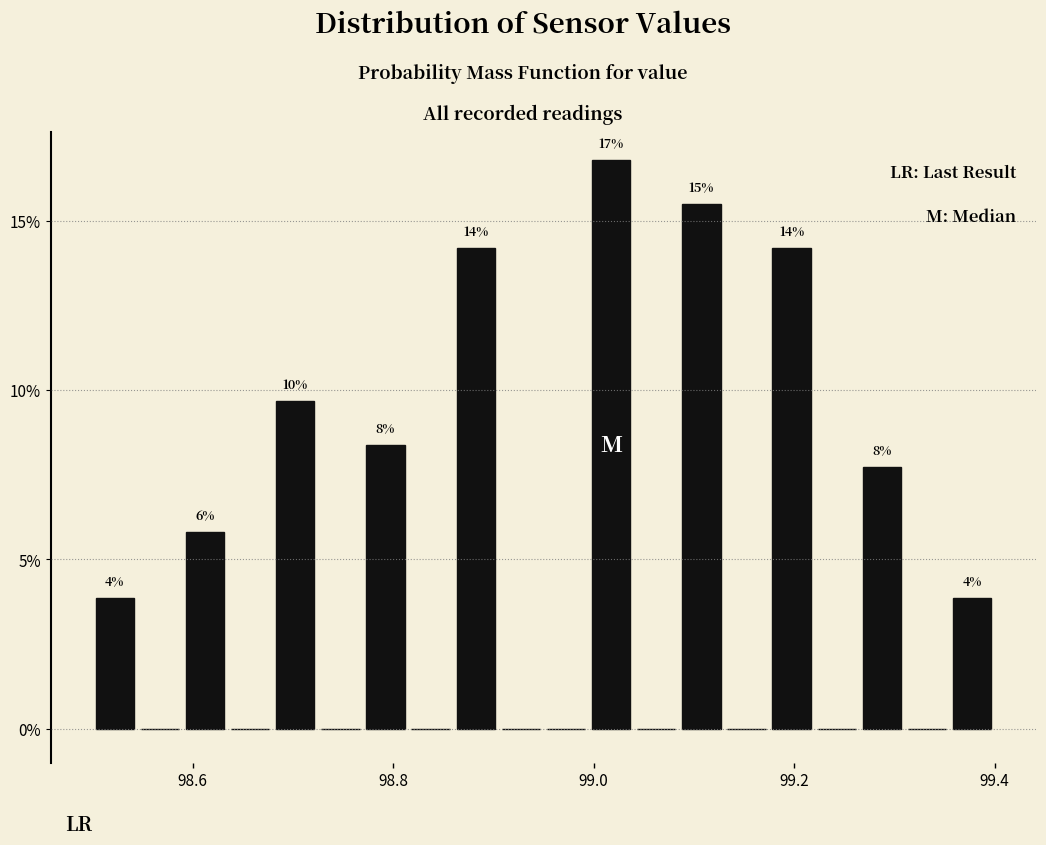

Around what value on the x-axis is the tallest bar? Give the approximate position of its centre, as read against the axis.

99.02